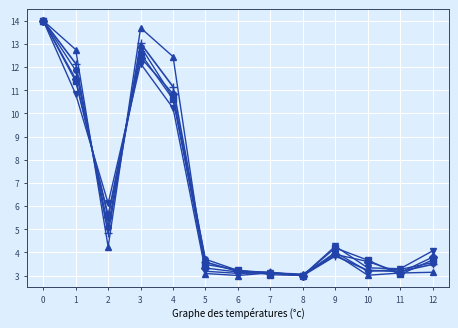

What is the minimum value shown in the chart?

3.0